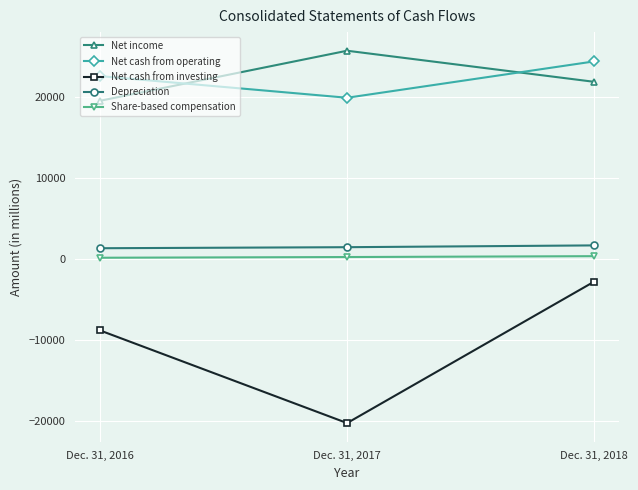

How many values in the Net cash from investing series are below -8839?

1